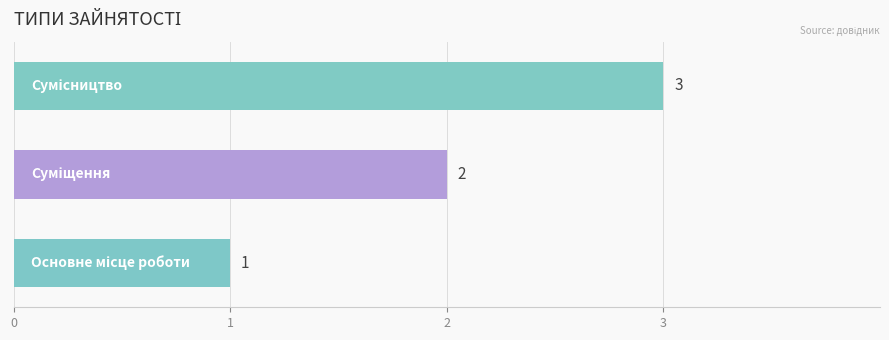

What is the maximum value shown in the chart?

3